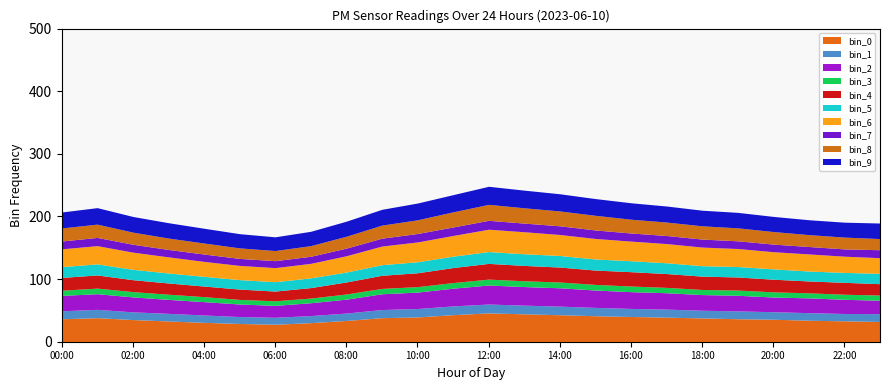

What is the maximum value for bin_0?

46.0